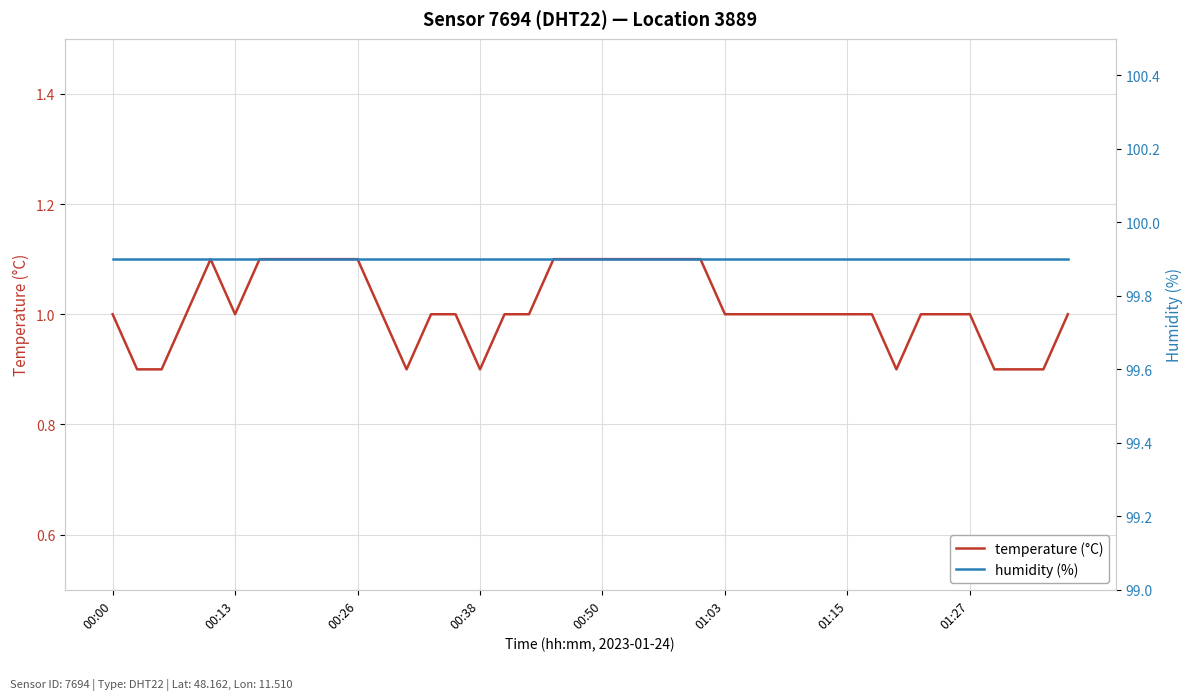

Is the value of temperature (°C) at 22 greater than the value of humidity (%) at 12?

No